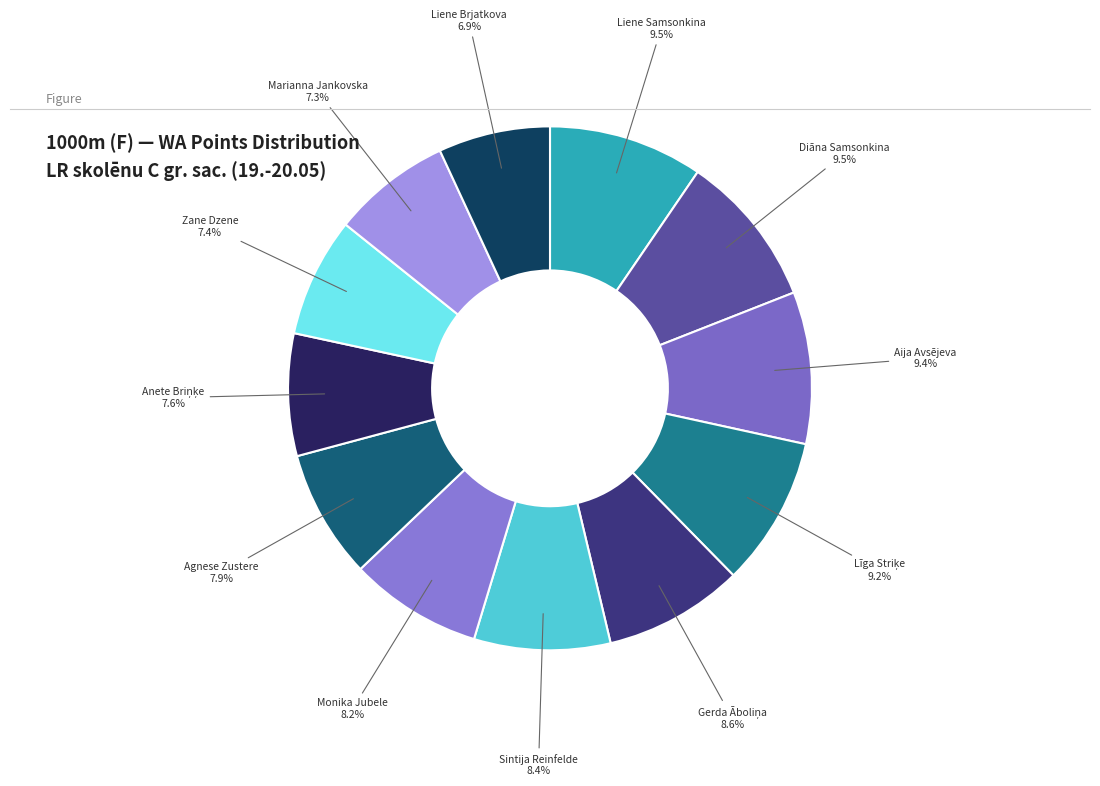

To the nearest percent, what is the combined percentage of Marianna Jankovska and Sintija Reinfelde?

16%